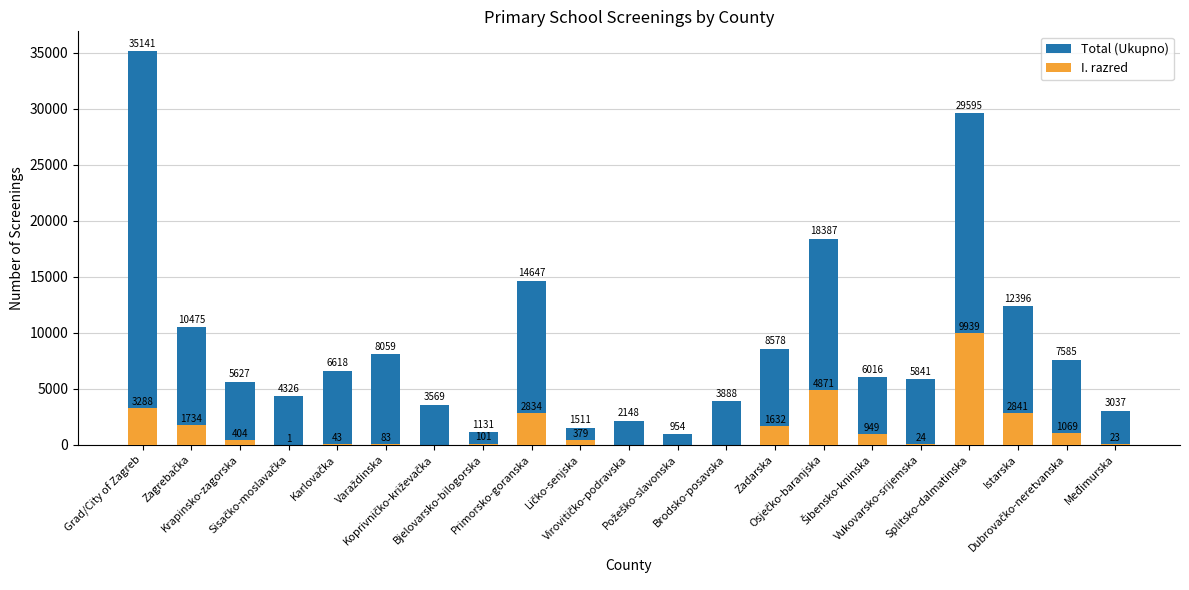

What is the label of the 18th bar from the left?

Splitsko-dalmatinska